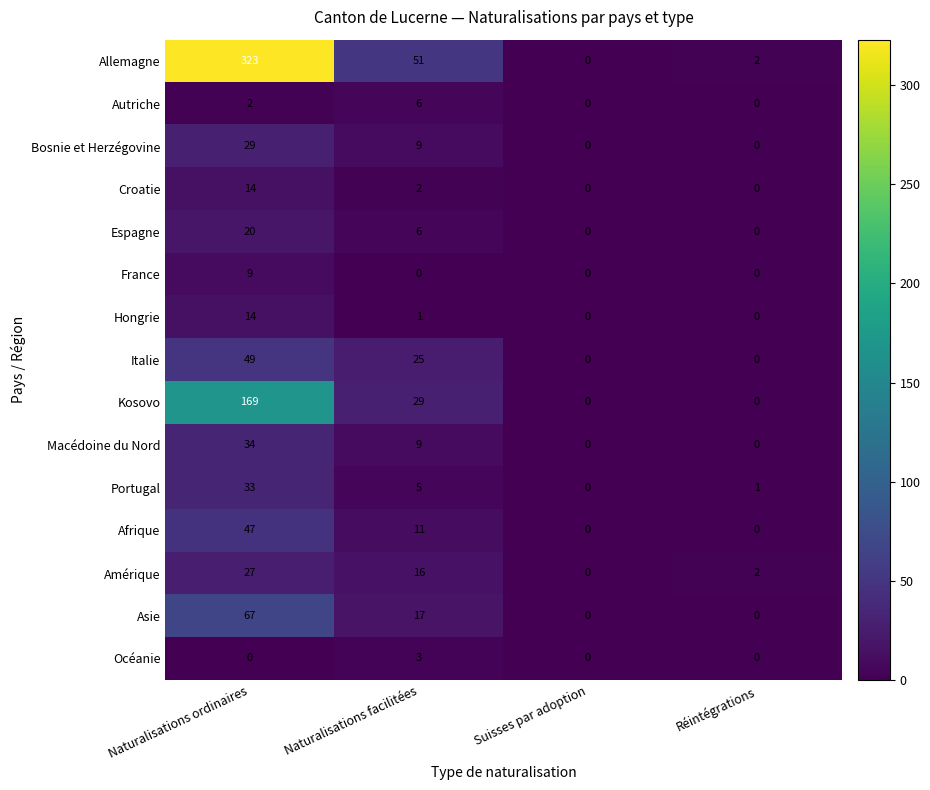

What is the difference between the second highest and second lowest values in the Afrique series?

11